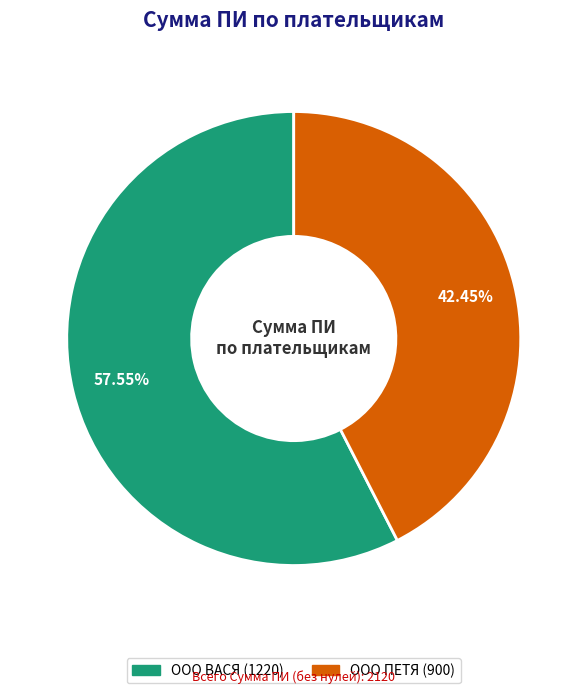

Does any single category account for the majority?

Yes